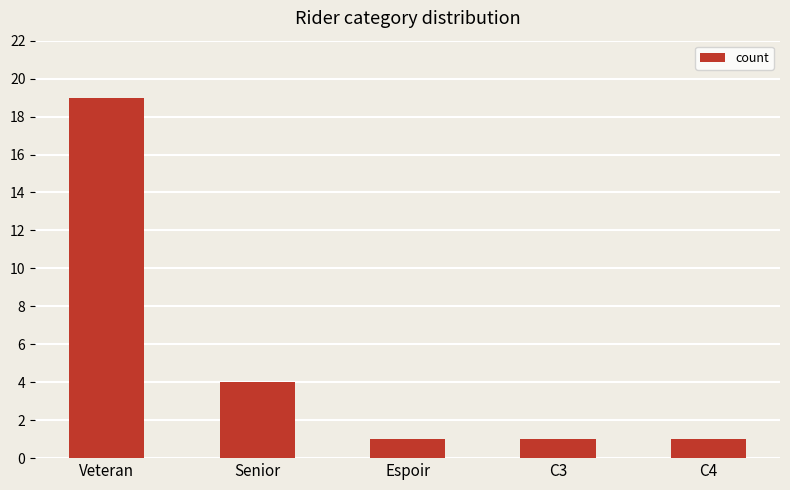

What position from the right is C3?

2